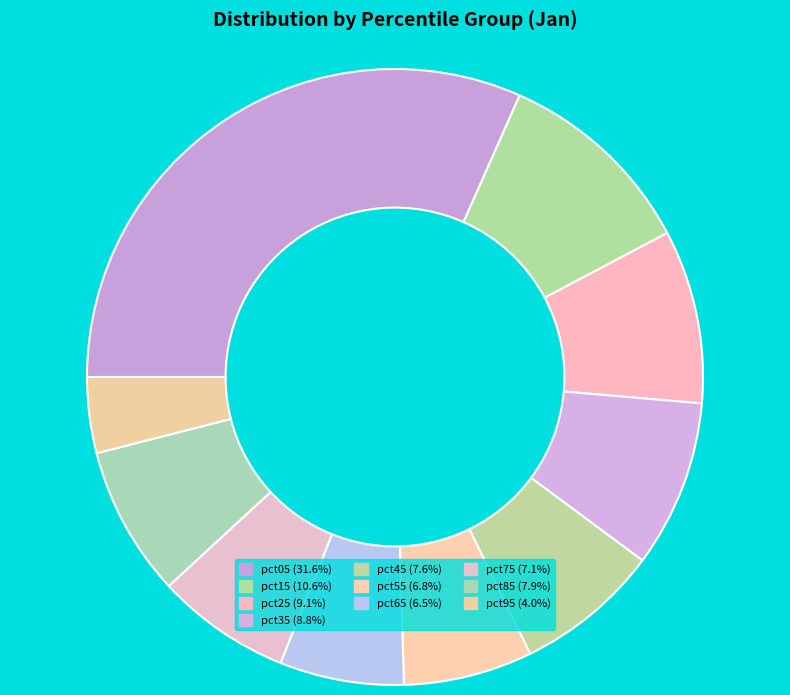

Count the number of slices in the pie.

10